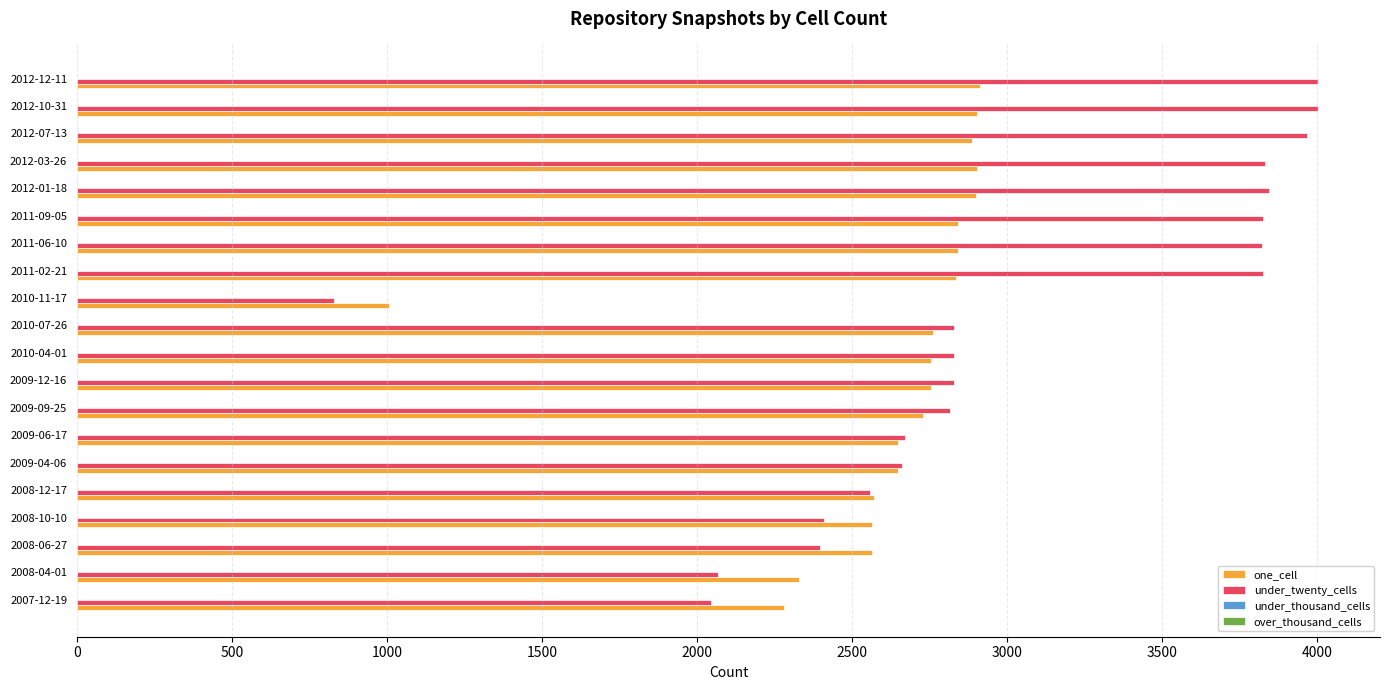

What is the maximum value shown in the chart?

4002